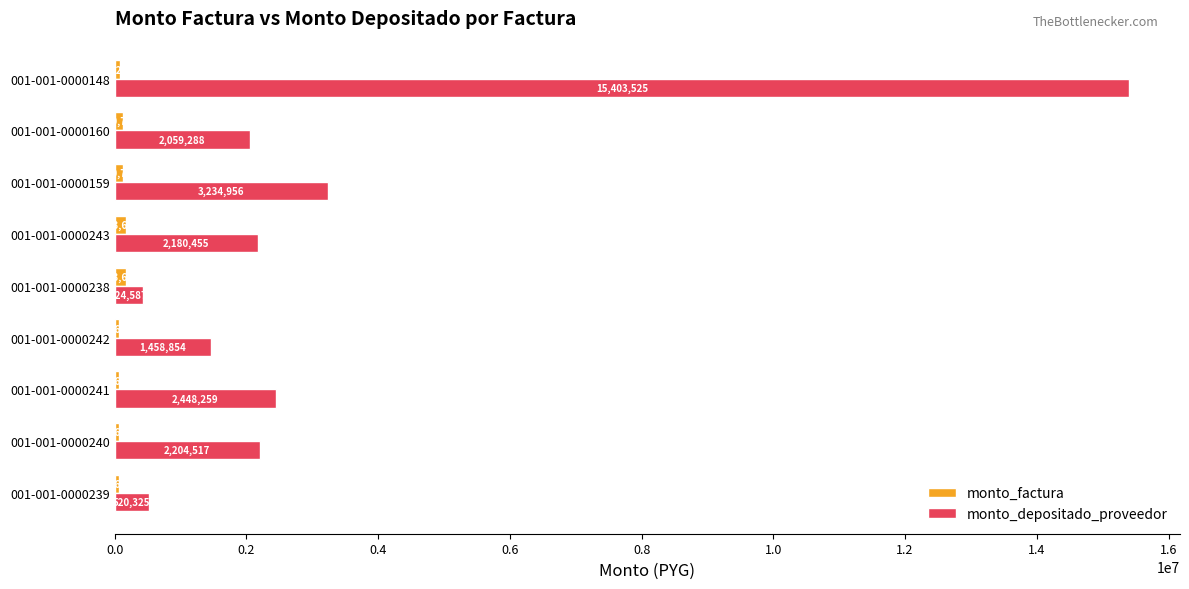

At how many categories does at least one series exceed 3191089?

2